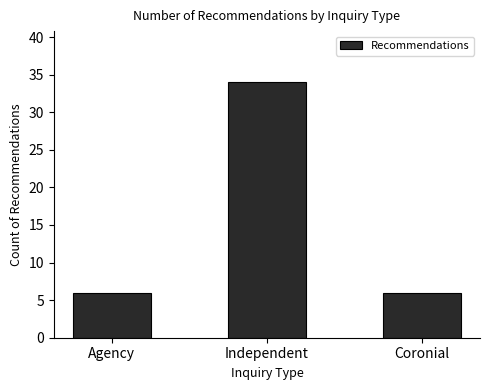

What is the ratio of the value at Coronial to the value at Independent?

0.2